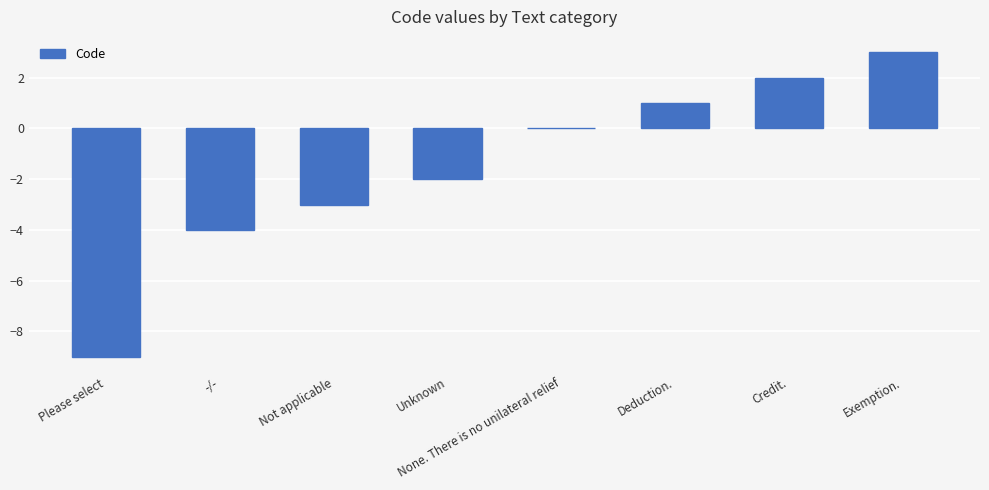

What is the change in value from Please select to Not applicable?

+6